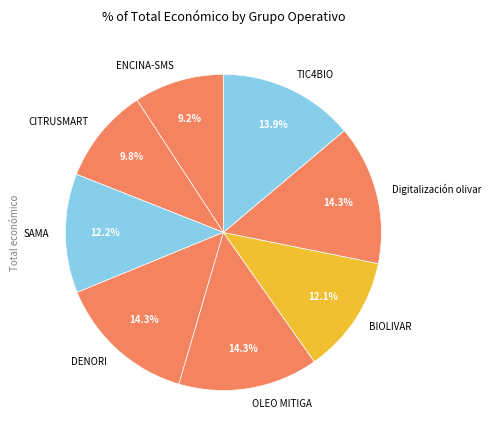

To the nearest percent, what portion does TIC4BIO represent?

14%